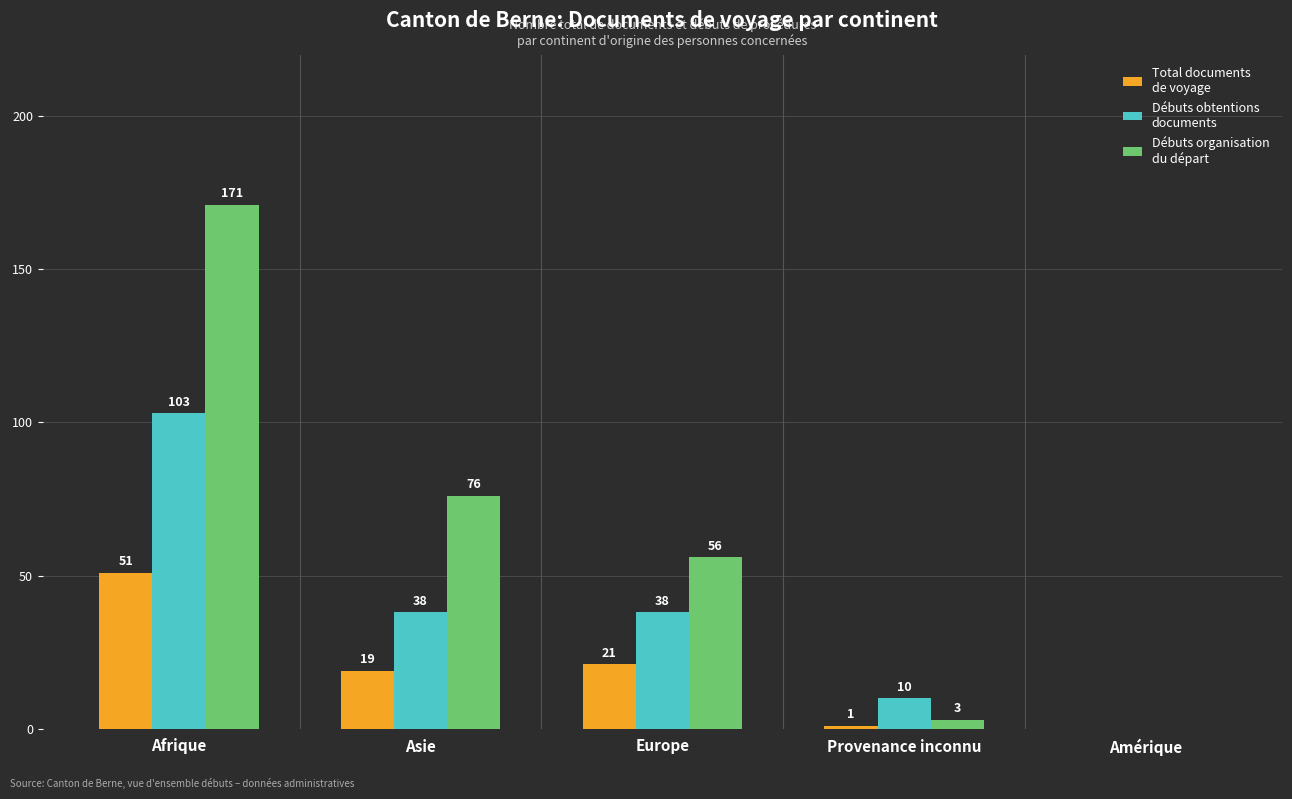

What is the spread (max minus min) of values at Provenance inconnu?

9